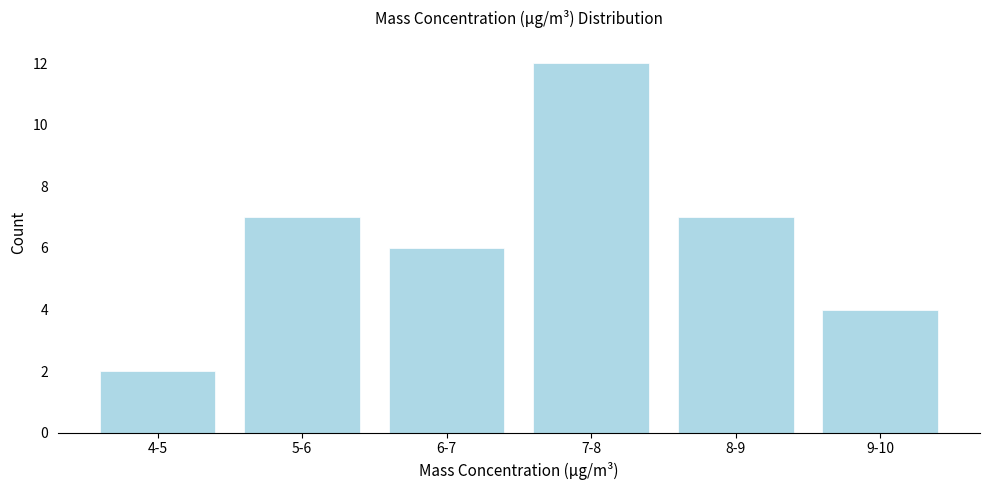

Reading right to left, transcribe all the data shown in this chart.

4	7	12	6	7	2